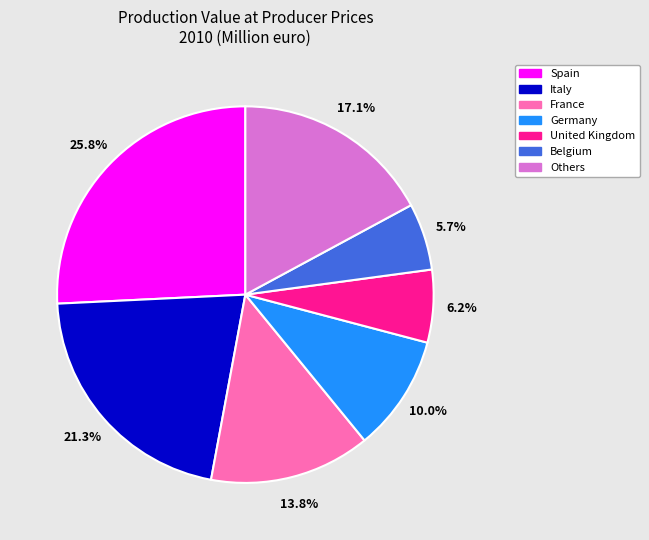

Is there a majority slice in this chart?

No